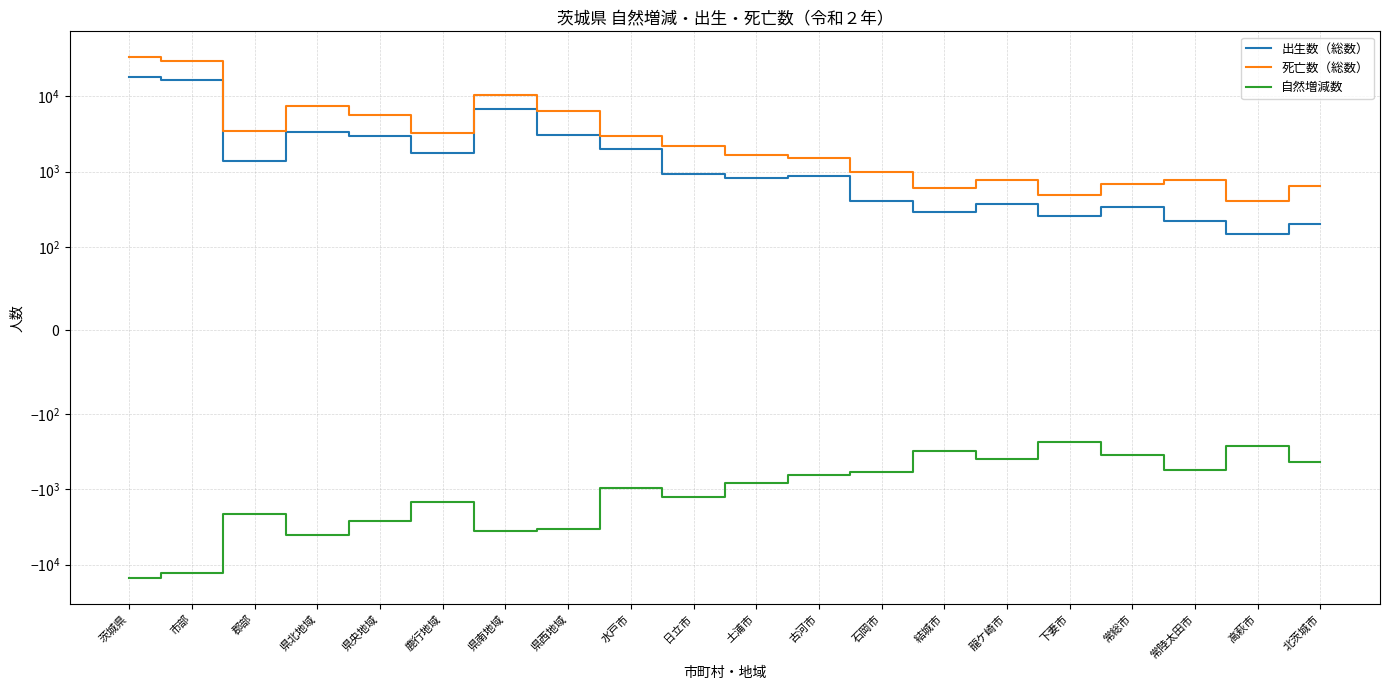

Where does the 出生数（総数） series first go above 921?

茨城県